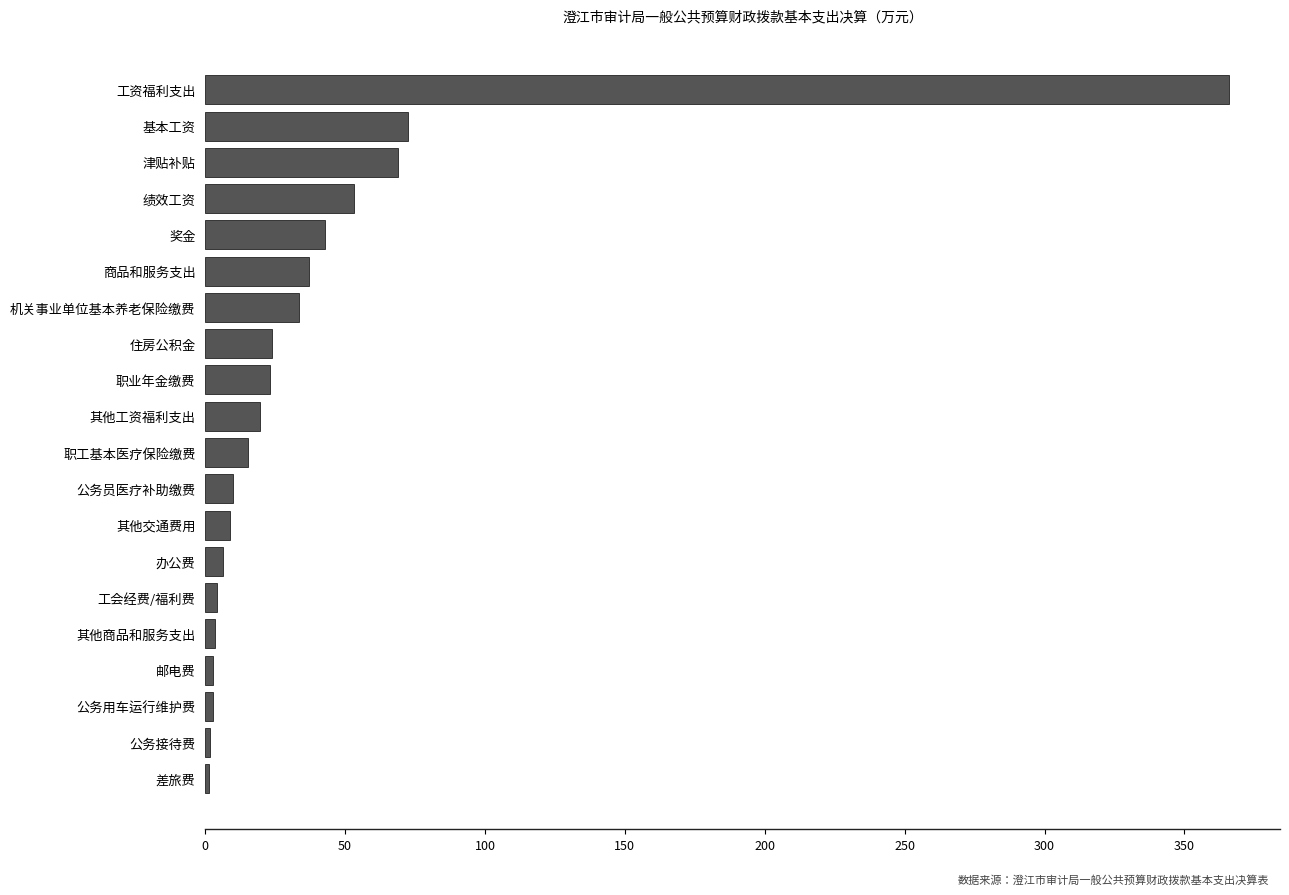

Which label corresponds to the largest value in the chart?

工资福利支出